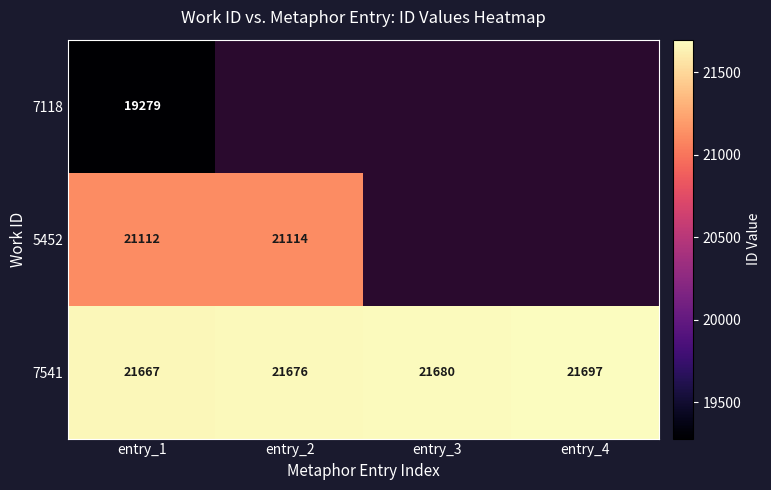

At which label does 7541 reach its minimum?

entry_1